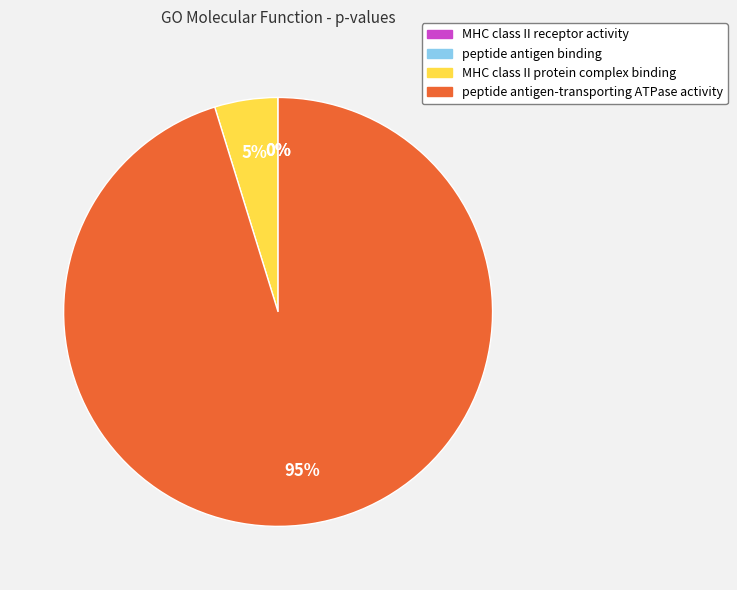

Do MHC class II protein complex binding and peptide antigen-transporting ATPase activity together represent more than half of the pie?

Yes